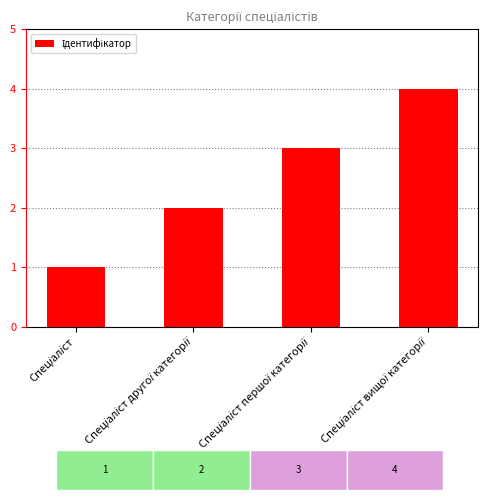

What is the greatest value displayed?

4